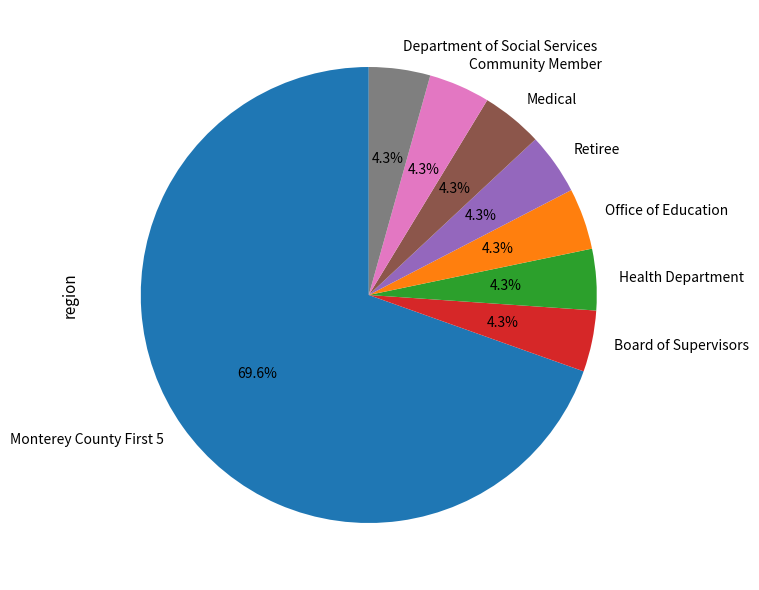

Does any single category account for the majority?

Yes